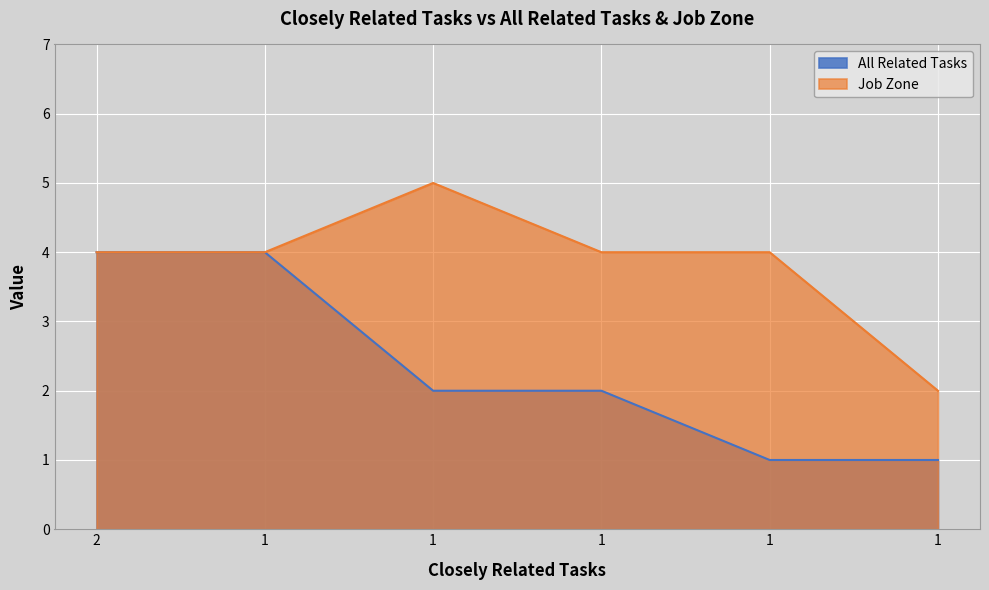

Which series has the widest spread of values?

All Related Tasks